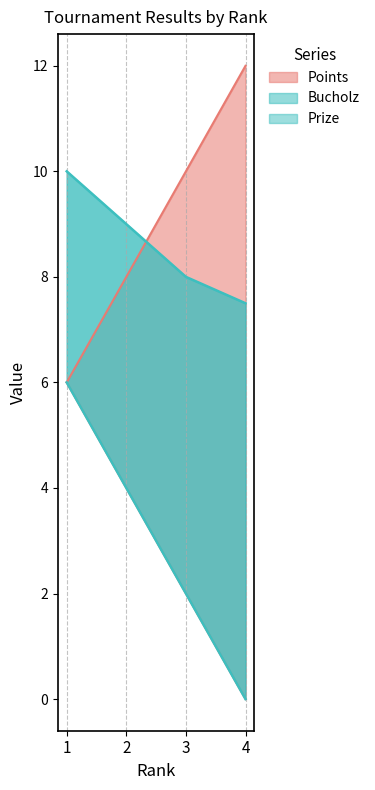

List the labels in order of Prize value, smallest first.

4, 3, 2, 1